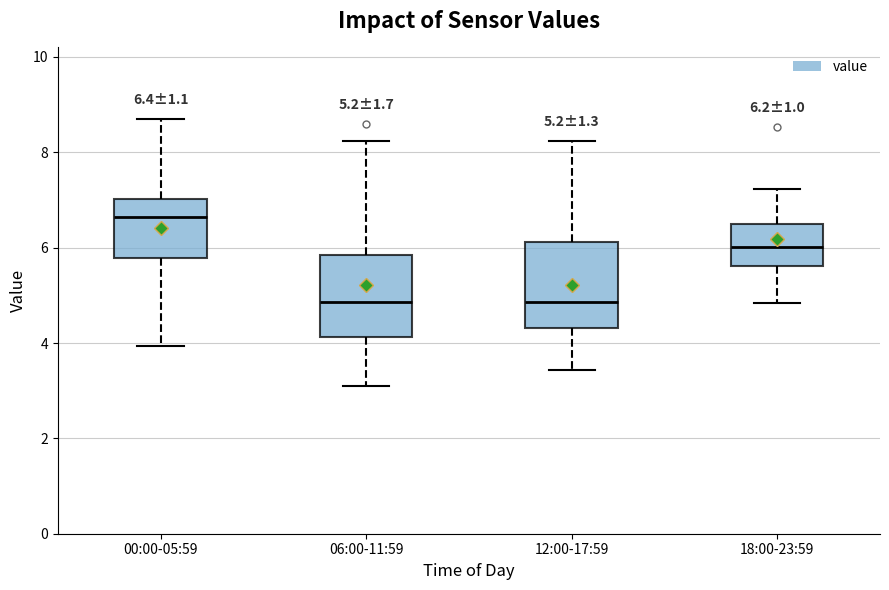

Which box's median line is the highest?

00:00-05:59